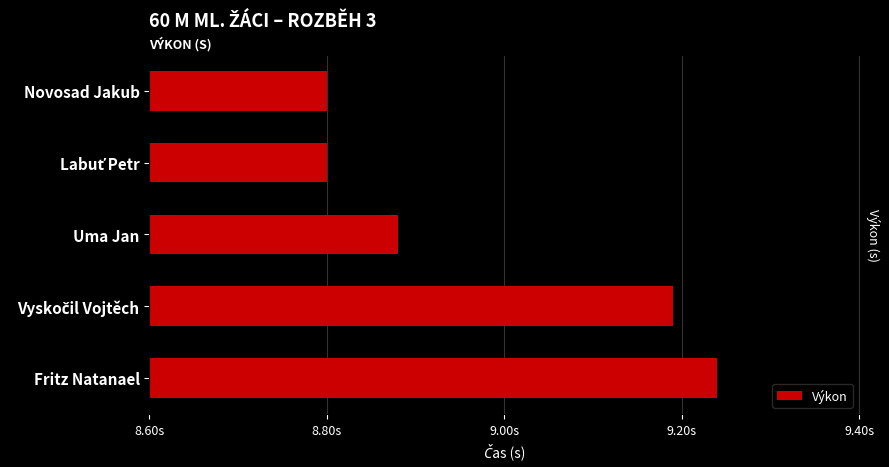

Reading right to left, list all the values displayed in this chart.

9.2	9.2	8.9	8.8	8.8